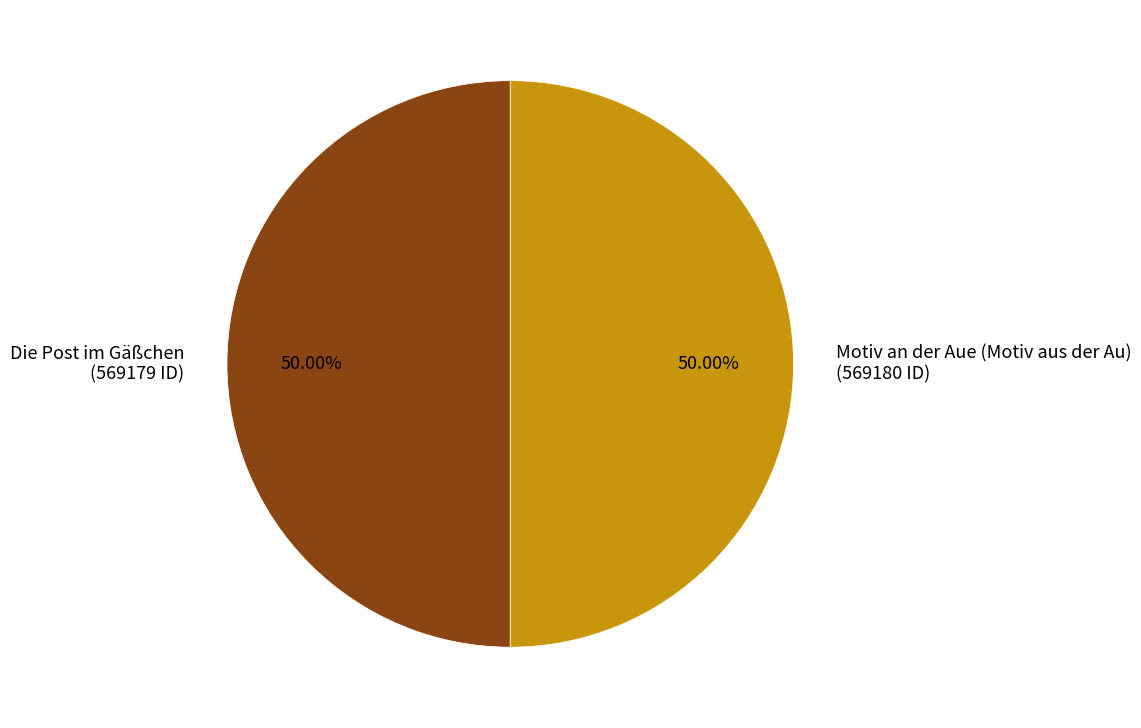

Is the sum of Motiv an der Aue (Motiv aus der Au) and Die Post im Gäßchen greater than half?

Yes